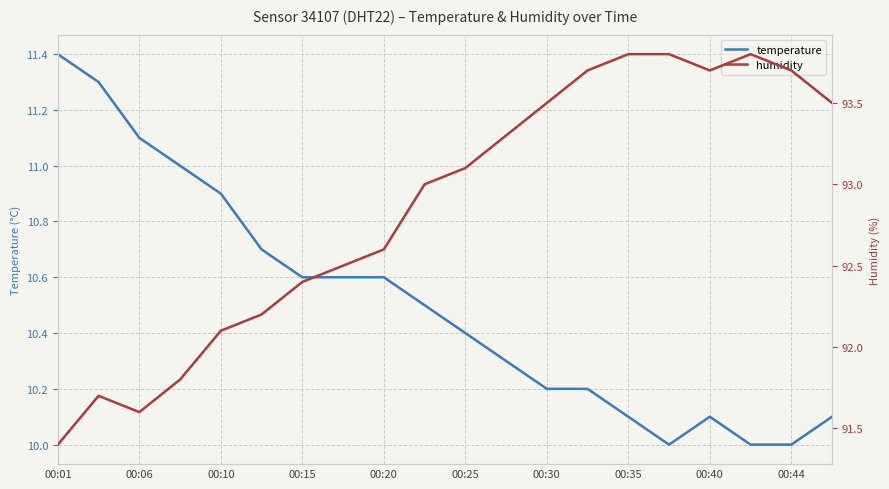

What is the lowest value of the temperature series?

10.0